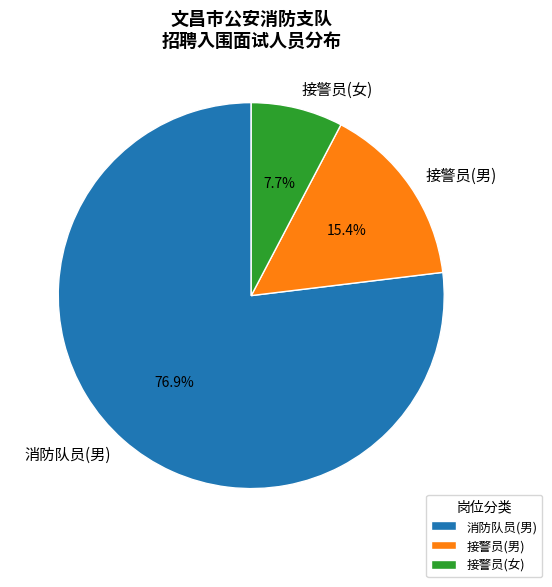

To the nearest percent, what is the difference between the largest and smallest slice percentages?

69%